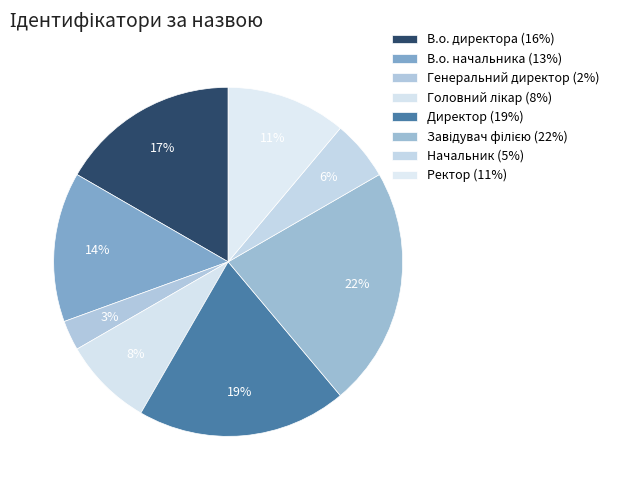

Is there a majority slice in this chart?

No